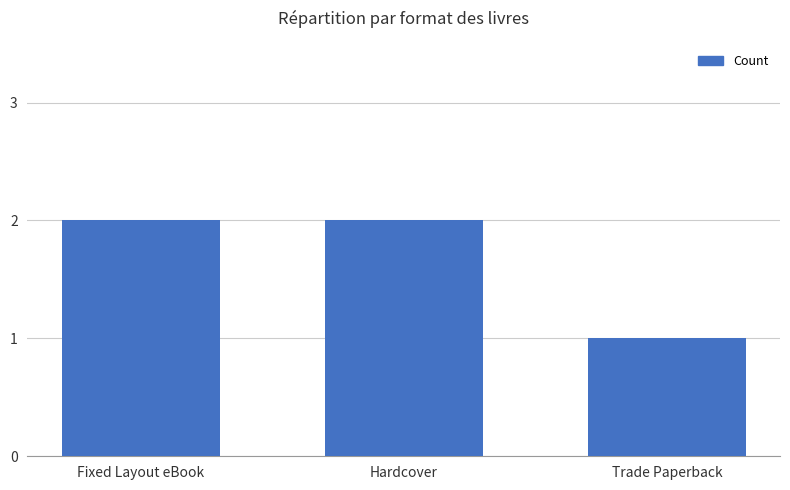

What is the greatest value displayed?

2